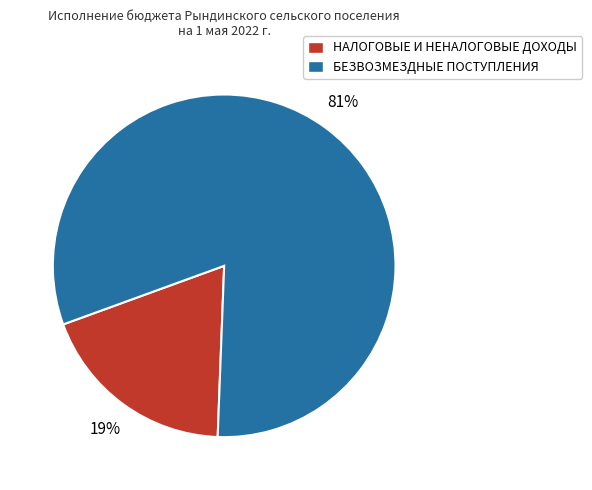

Is БЕЗВОЗМЕЗДНЫЕ ПОСТУПЛЕНИЯ the majority of the pie?

Yes